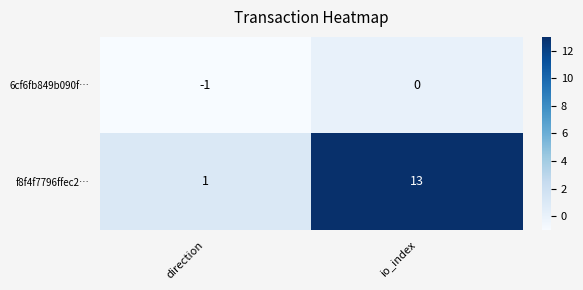

What is the maximum value shown in the chart?

13